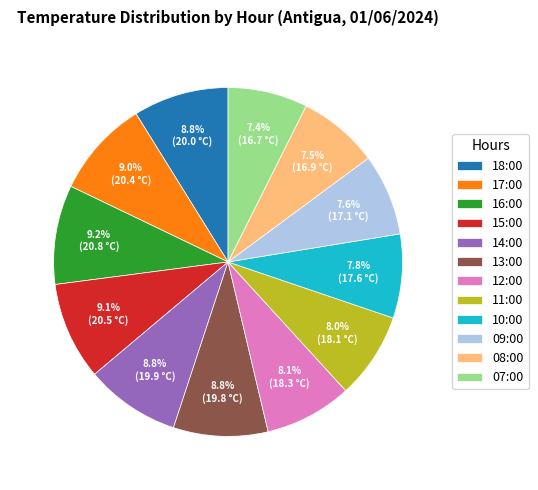

What is the total percentage of 17:00 and 16:00?

18.2%